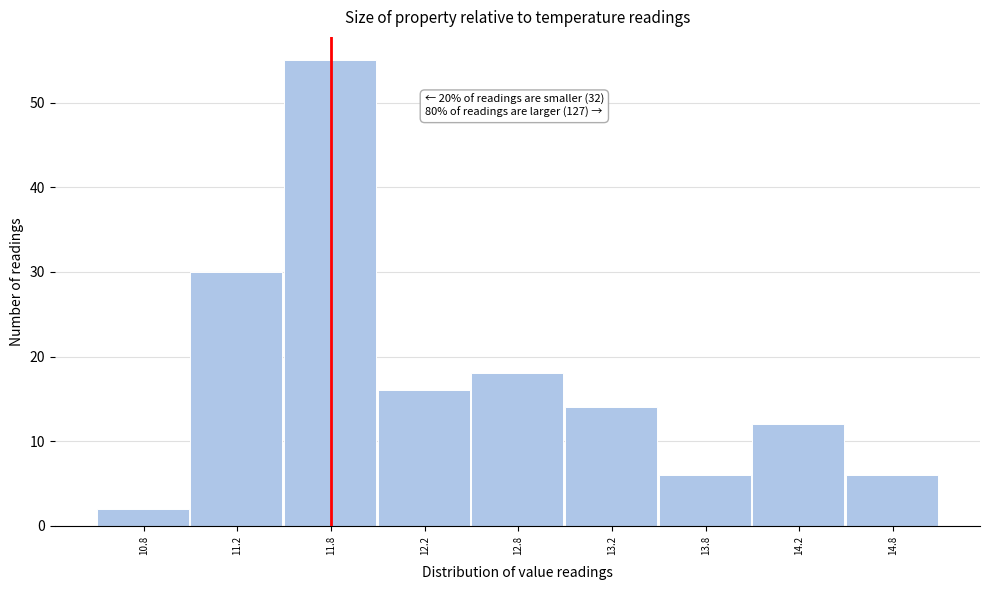

Reading left to right, what are all the values shown in this chart?

2	30	55	16	18	14	6	12	6